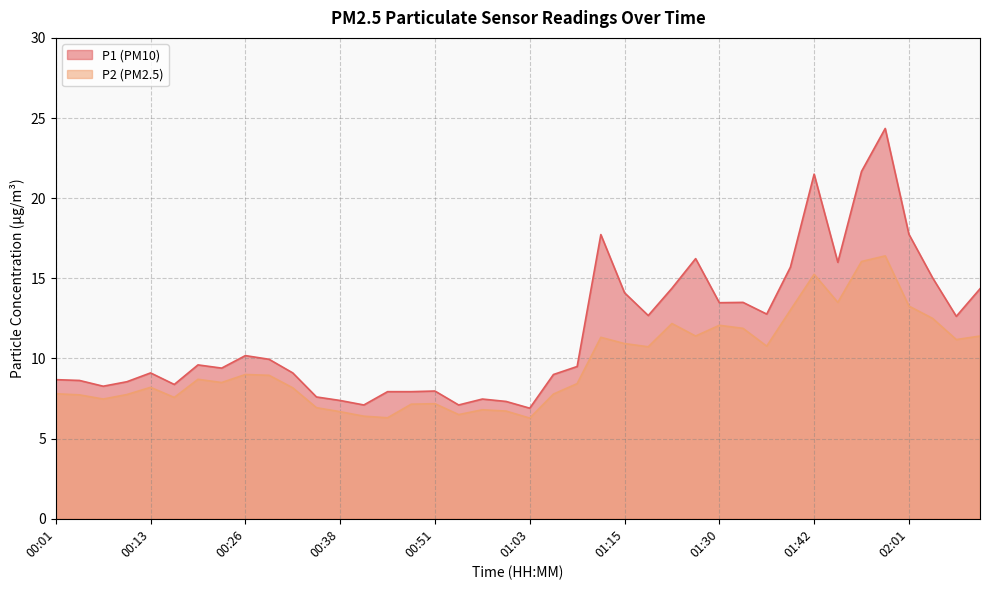

Which series has the widest spread of values?

P1